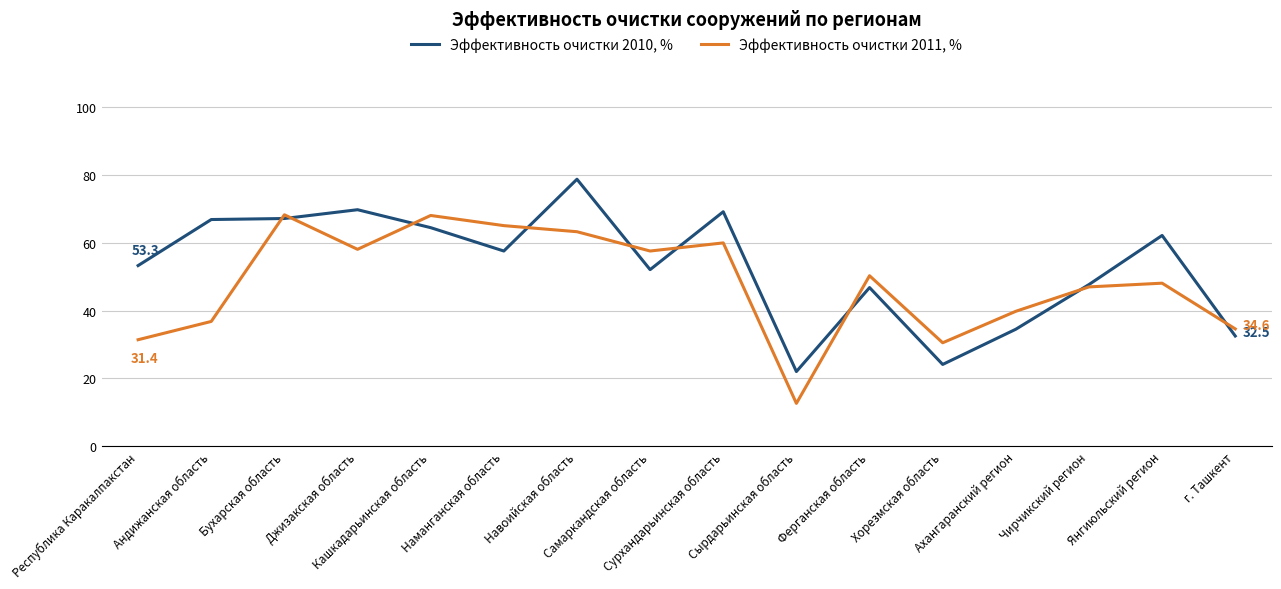

What position from the right is Кашкадарьинская область?

12